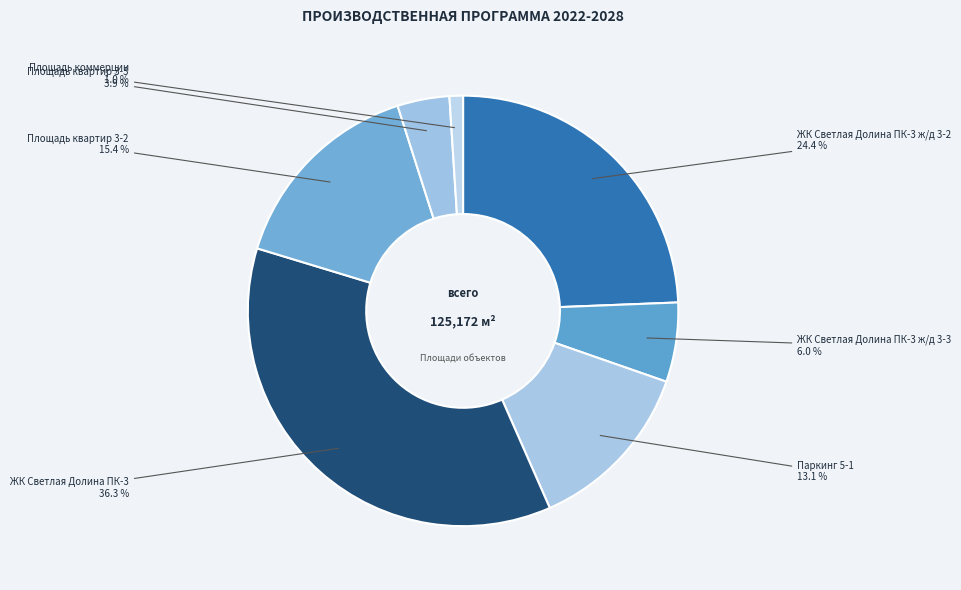

How many segments does this pie chart have?

7